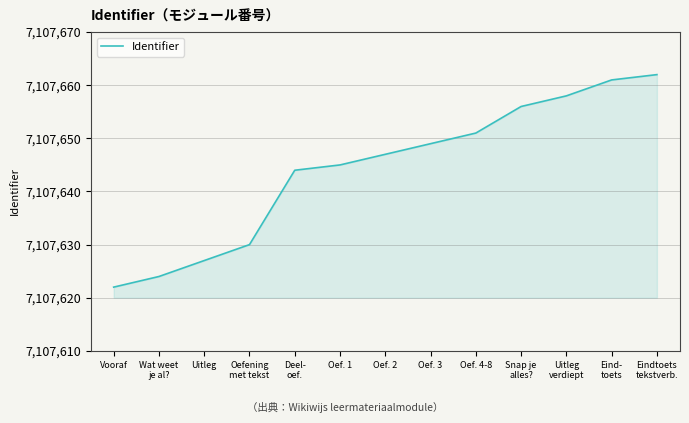

What position from the left is Oef. 2?

7